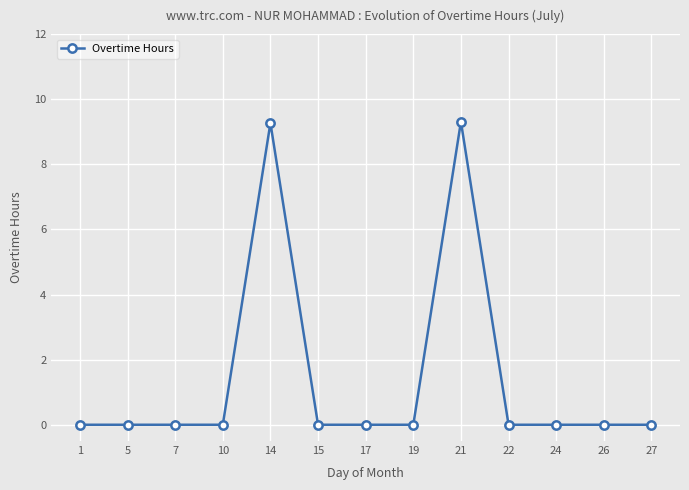

What is the maximum value shown in the chart?

9.3